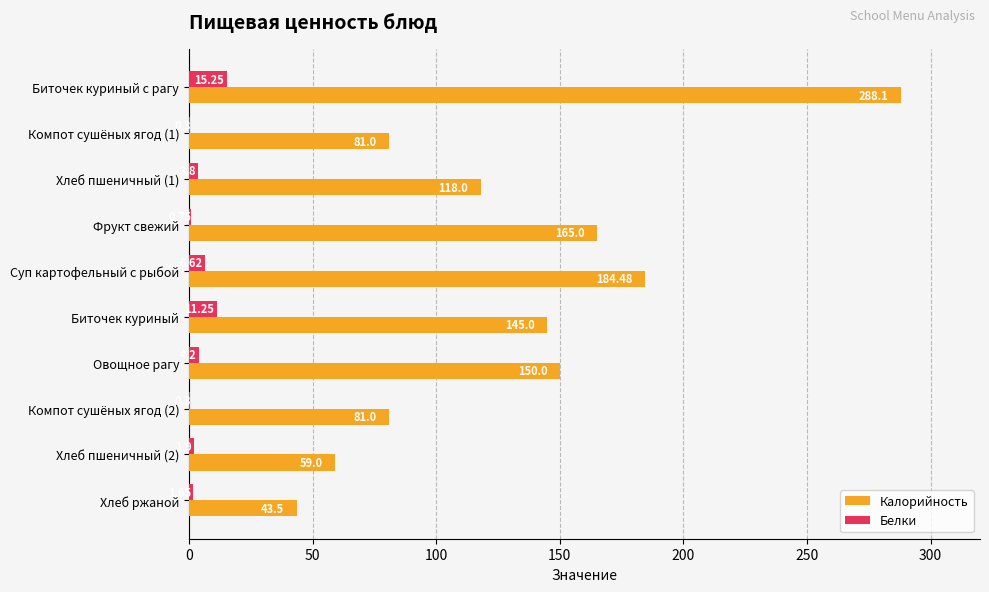

Where is Калорийность nearest to the value 165?

Фрукт свежий